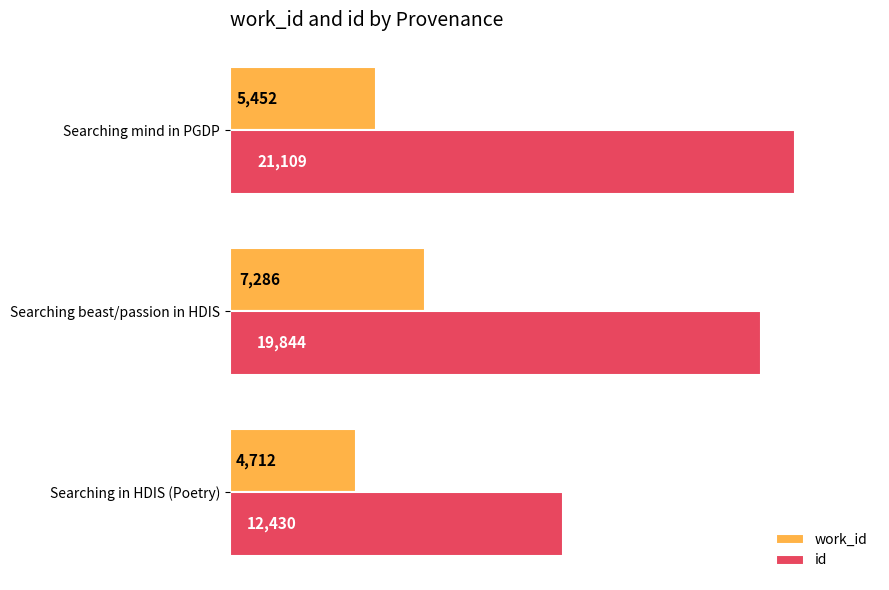

Where is id nearest to the value 16769?

Searching beast/passion in HDIS